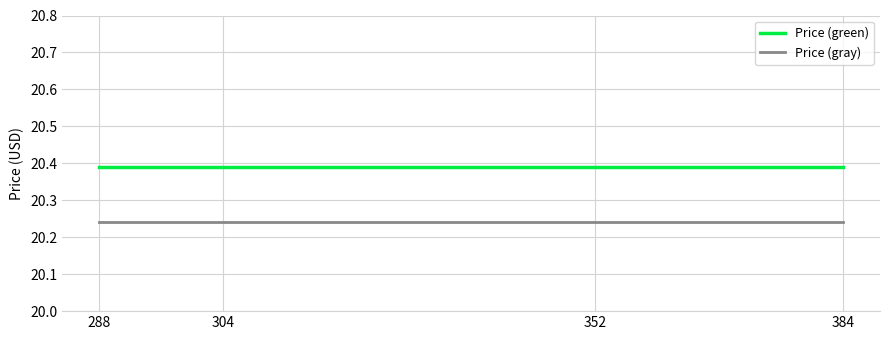

True or false: Price (green) and Price (gray) cross at least once.

False